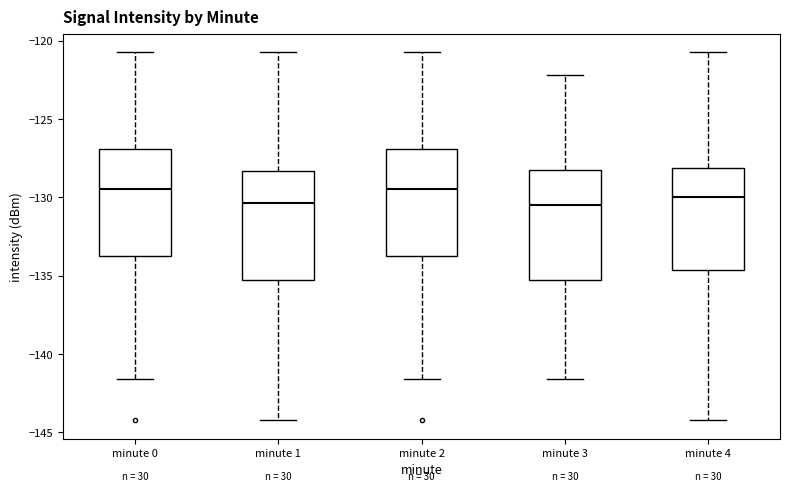

Reading left to right, transcribe this box plot: for each box, give where its median line is, the range the box spans, and where its two whiskers end, as read against the y-axis. The values are not printed on the chart, so give them approximately, as read against the axis.

minute 0: median -129.5, box -133.5 to -127.0, whiskers -141.5 to -120.5
minute 1: median -130.5, box -135.5 to -128.5, whiskers -144.0 to -120.5
minute 2: median -129.5, box -133.5 to -127.0, whiskers -141.5 to -120.5
minute 3: median -130.5, box -135.5 to -128.0, whiskers -141.5 to -122.0
minute 4: median -130.0, box -134.5 to -128.0, whiskers -144.0 to -120.5